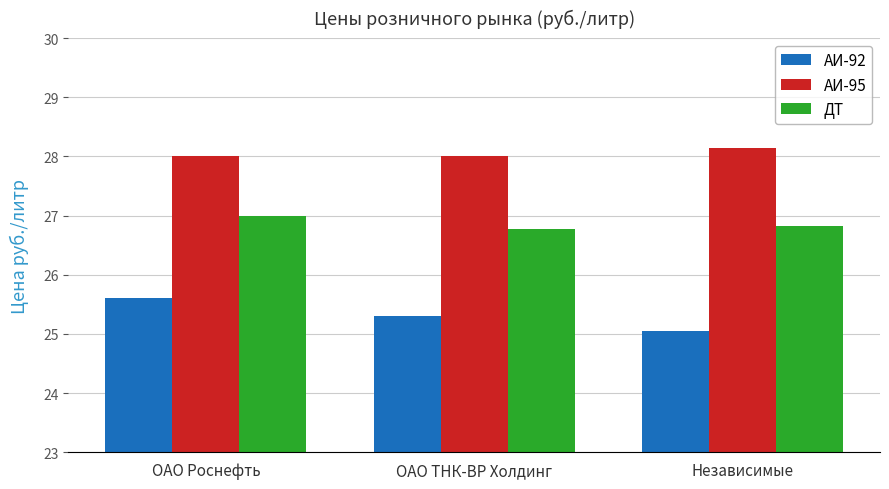

Rank the series at ОАО Роснефть from lowest to highest value.

АИ-92, ДТ, АИ-95